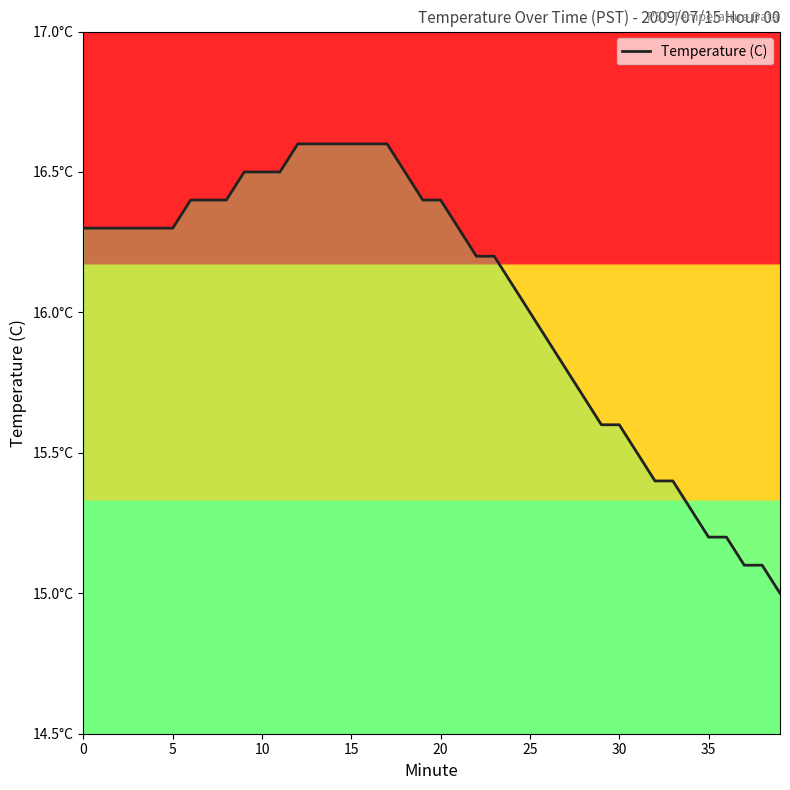

How many data points does each series have?

40